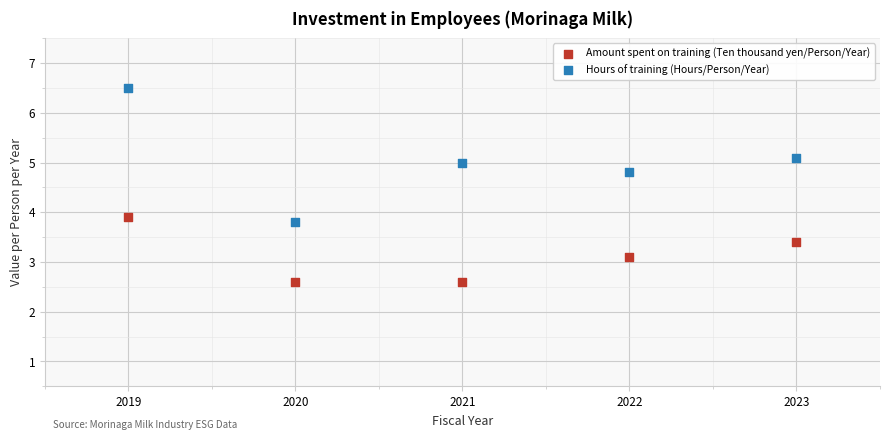

Which series contains the highest Y value?

Hours of training (Hours/Person/Year)